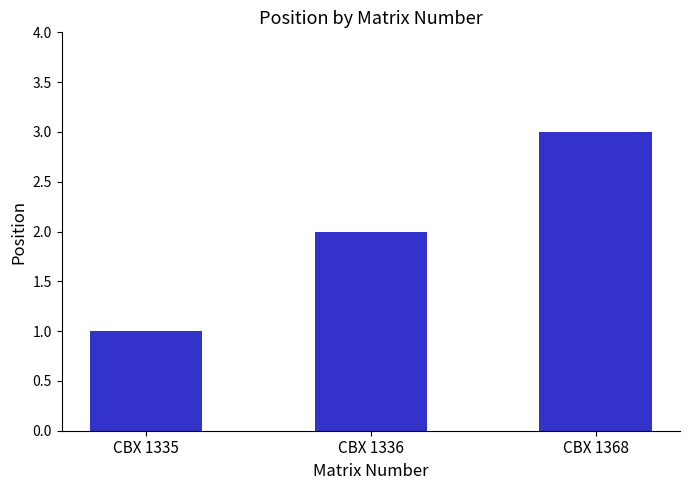

What is the change in value from CBX 1335 to CBX 1368?

+2